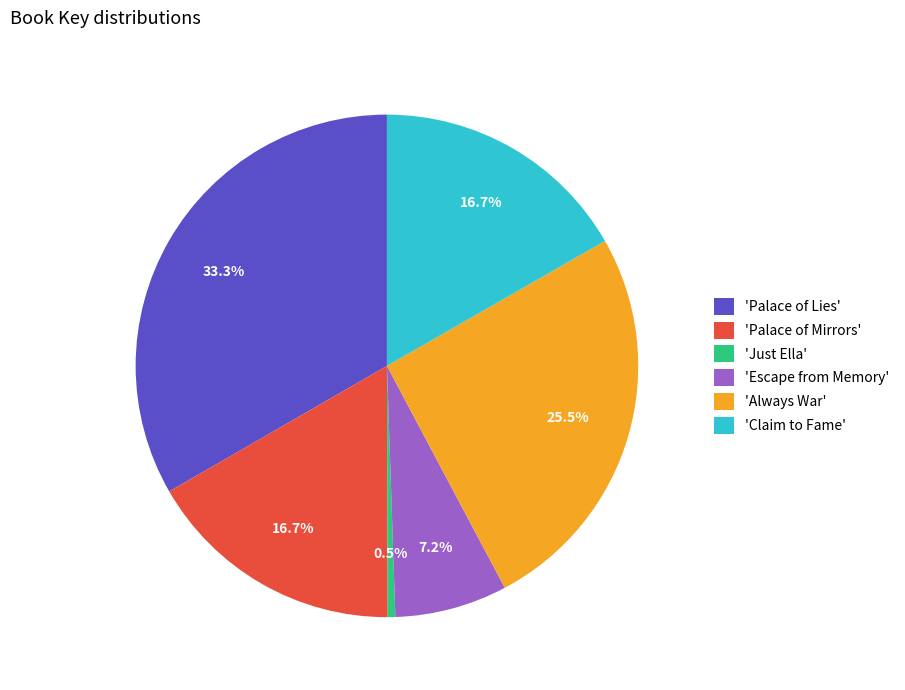

Which slice is the smallest?

'Just Ella'